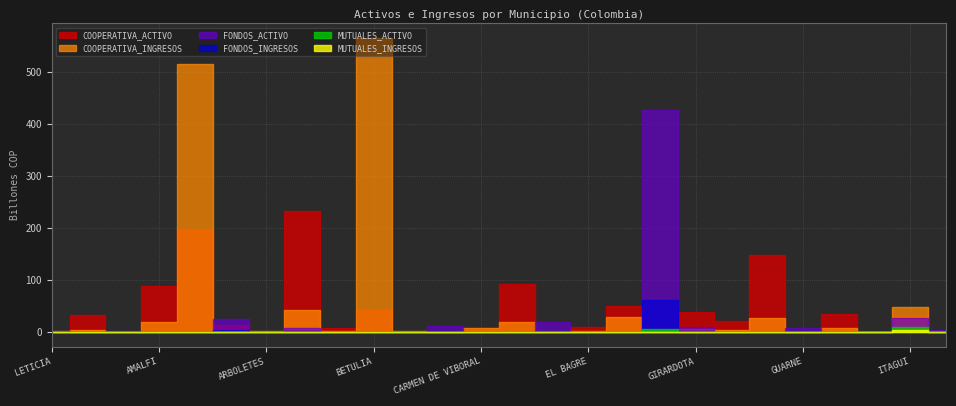

How many series are shown in this chart?

6